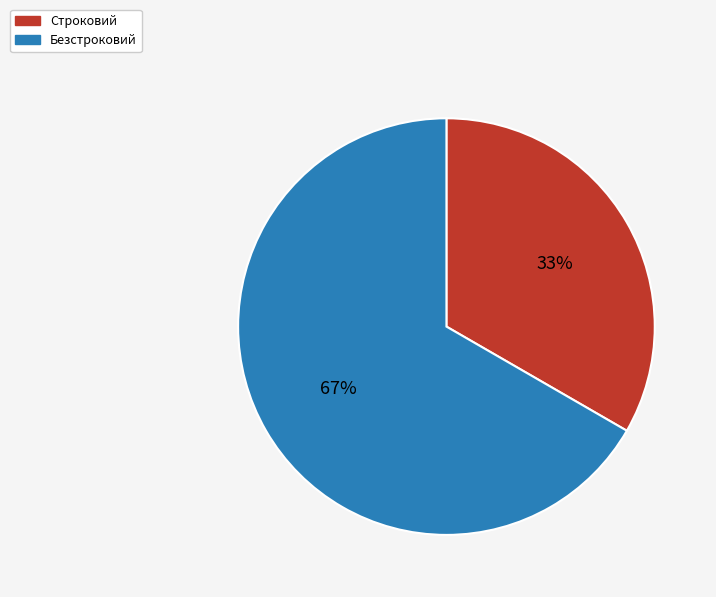

To the nearest percent, what is the combined percentage of Строковий and Безстроковий?

100%